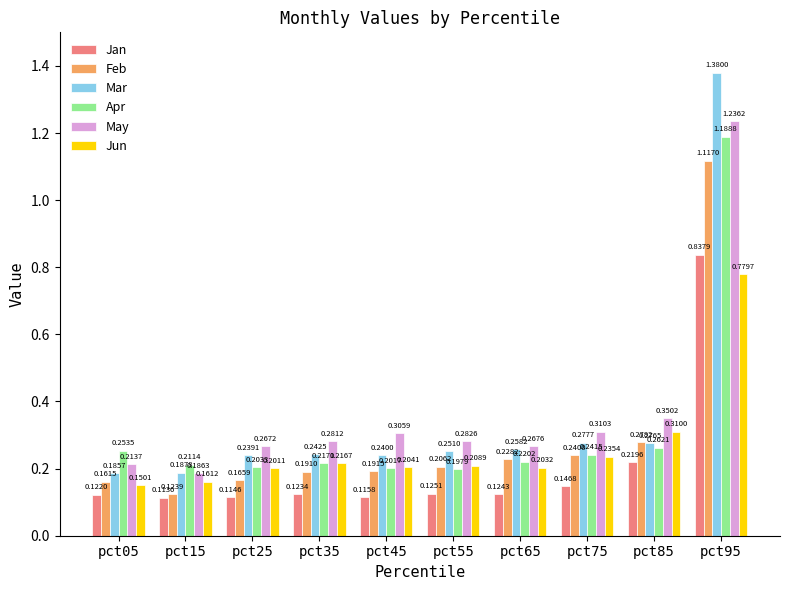

Where is Jun nearest to the value 0?

pct05